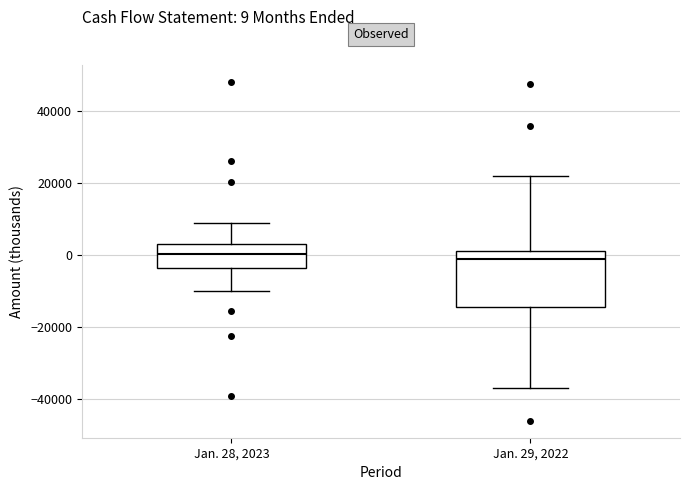

Comparing the boxes themselves (not the whiskers), which one is the tallest?

Jan. 29, 2022